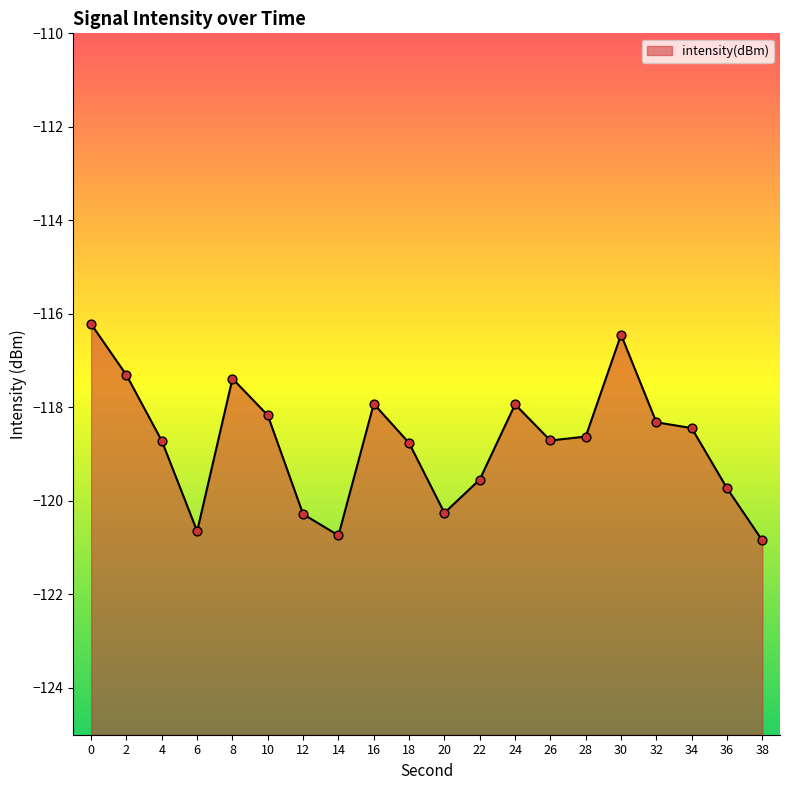

Which has a higher value, 34 or 28?

34